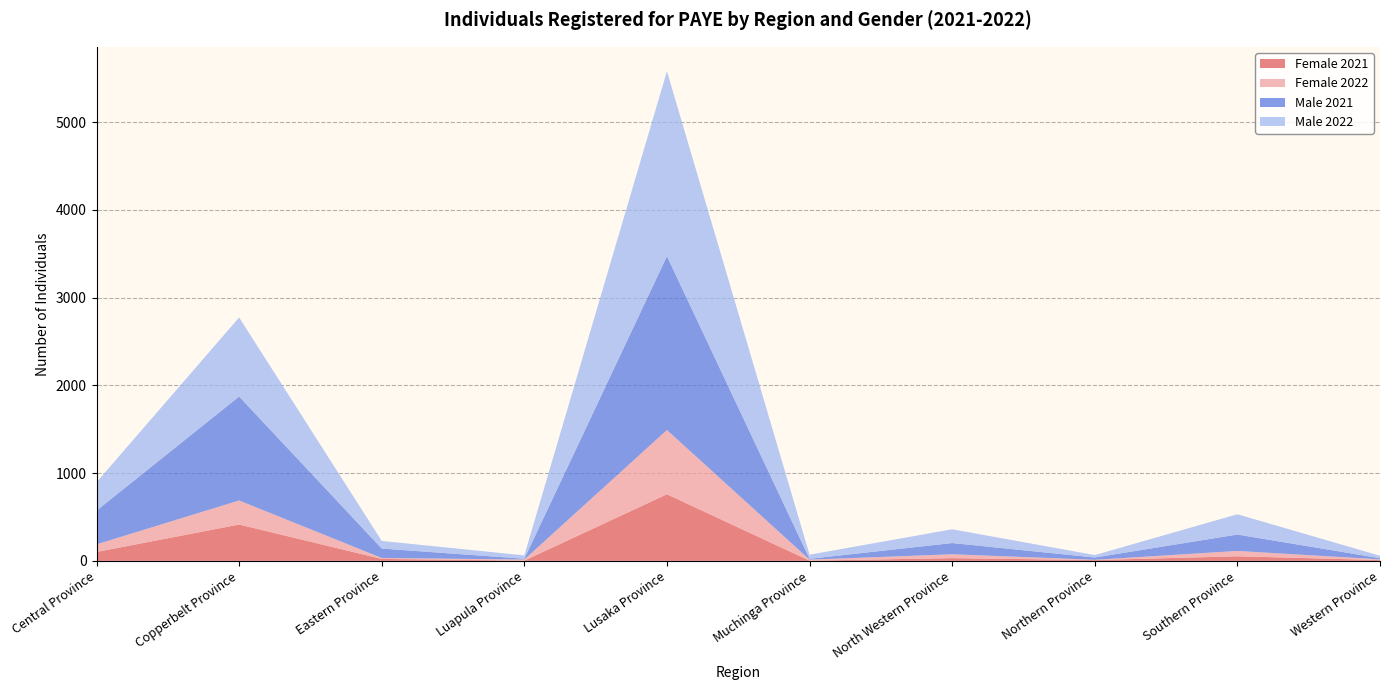

Reading left to right, what are all the values shown in this chart?

Female 2021: 101	414	22	3	759	2	31	9	52	9
Female 2022: 87	274	11	12	732	12	44	3	61	8
Male 2021: 384	1185	107	9	1981	9	128	26	187	13
Male 2022: 323	901	87	38	2108	47	157	28	231	28